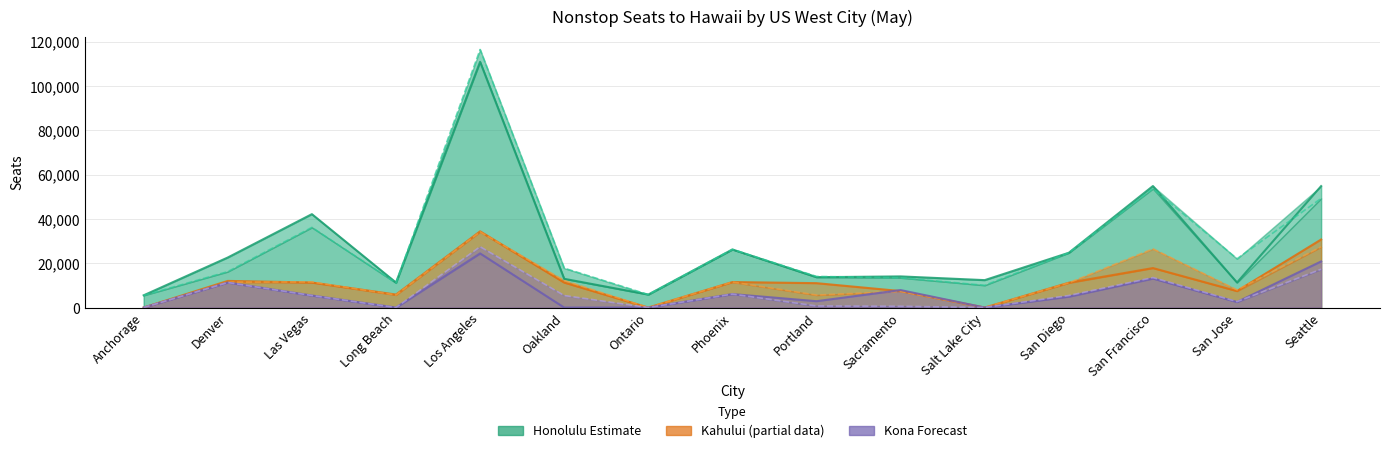

Which series has the widest spread of values?

Honolulu (Estimate 2024)